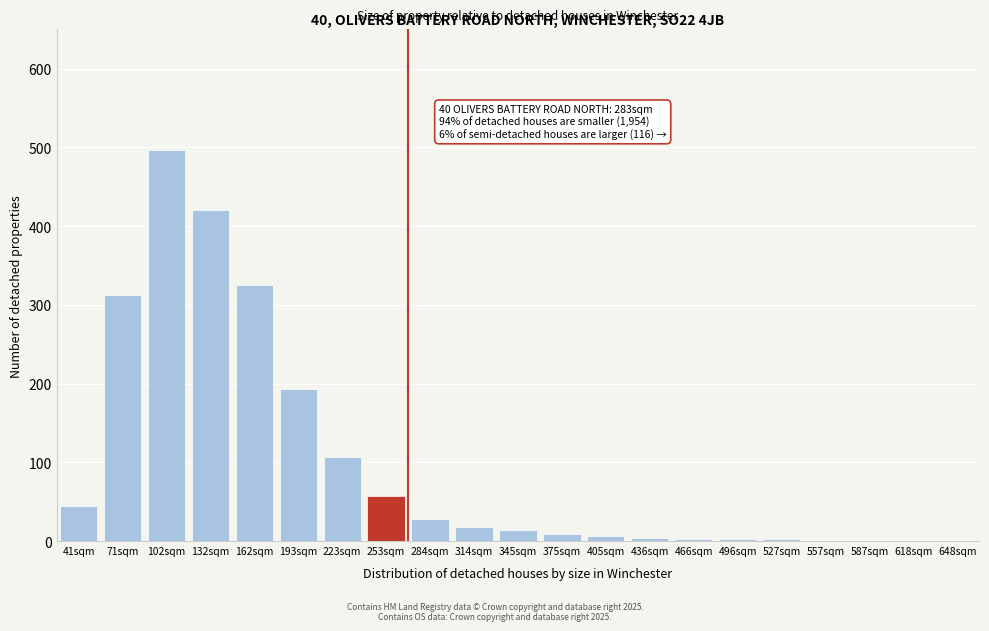

What is the change in value from 41sqm to 345sqm?

-30